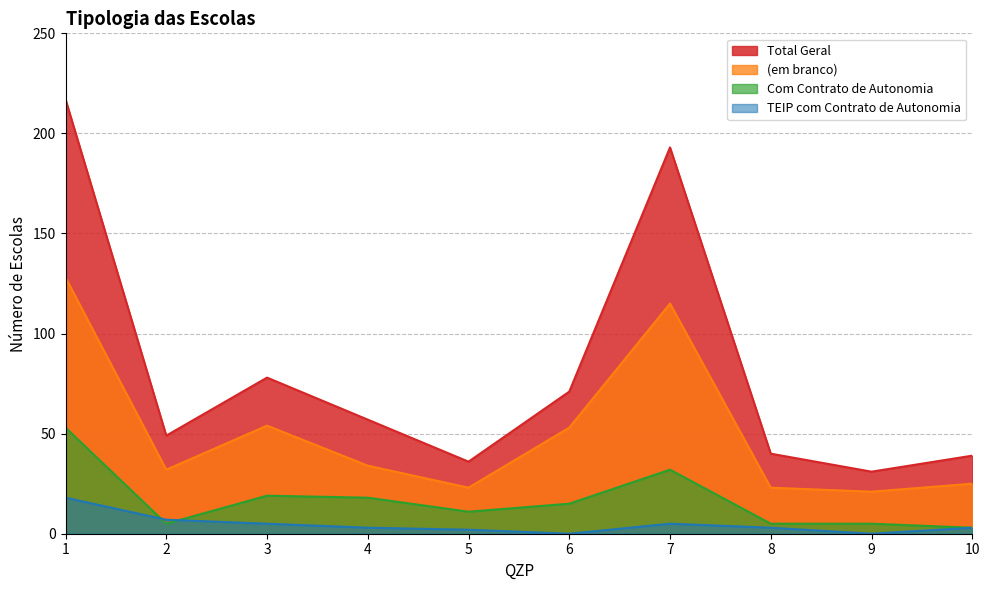

How many lines are shown in the chart?

4